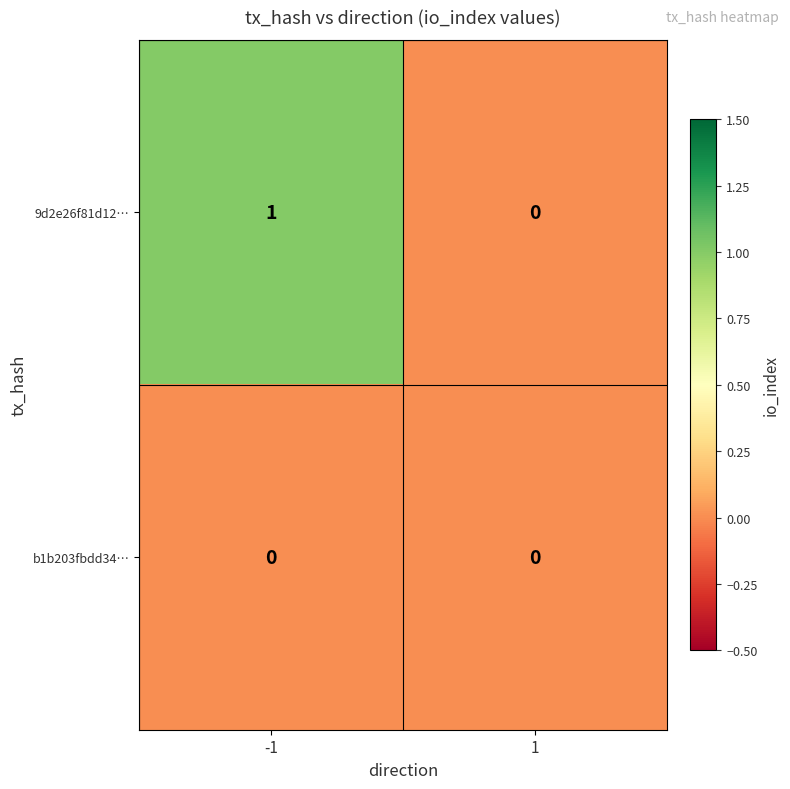

Reading right to left, what are all the values shown in this chart?

9d2e26f81d12…: 1=0	-1=1
b1b203fbdd34…: 1=0	-1=0